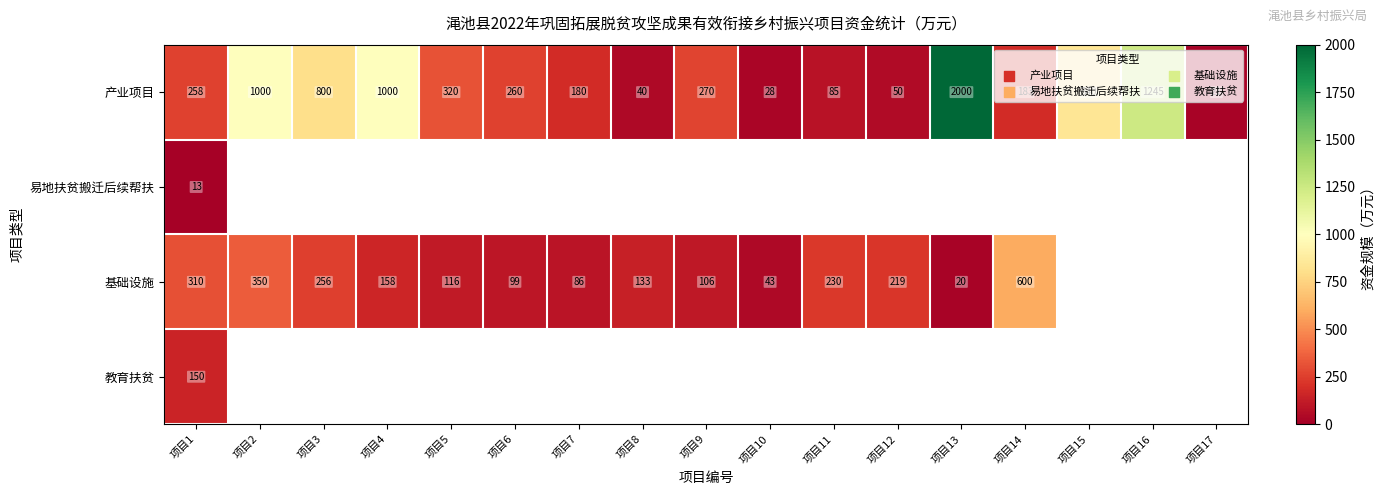

At which label does 产业项目 reach its minimum?

项目17